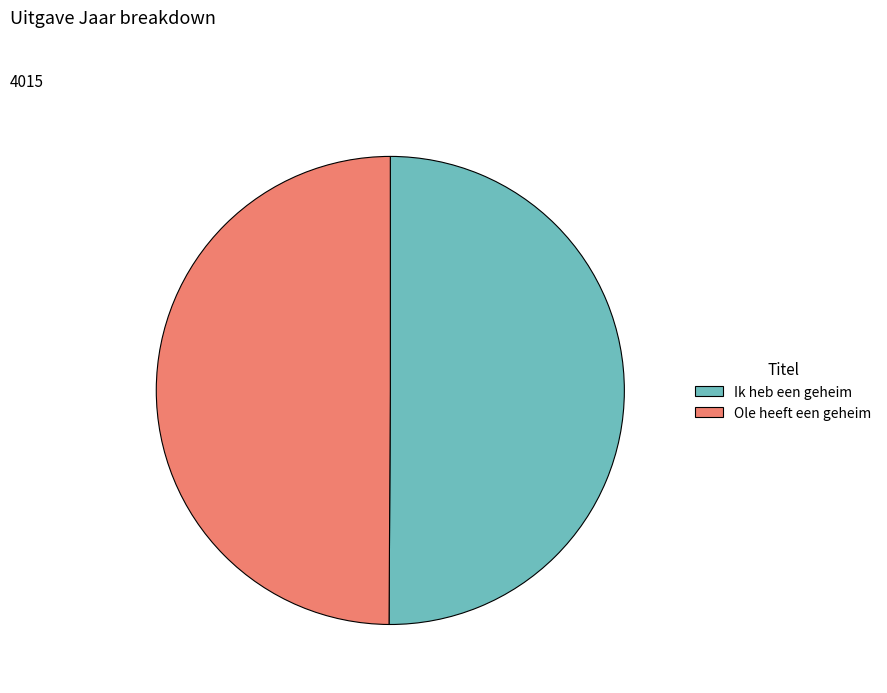

Approximately how many times larger is the value at Ik heb een geheim compared to Ole heeft een geheim?

1.0